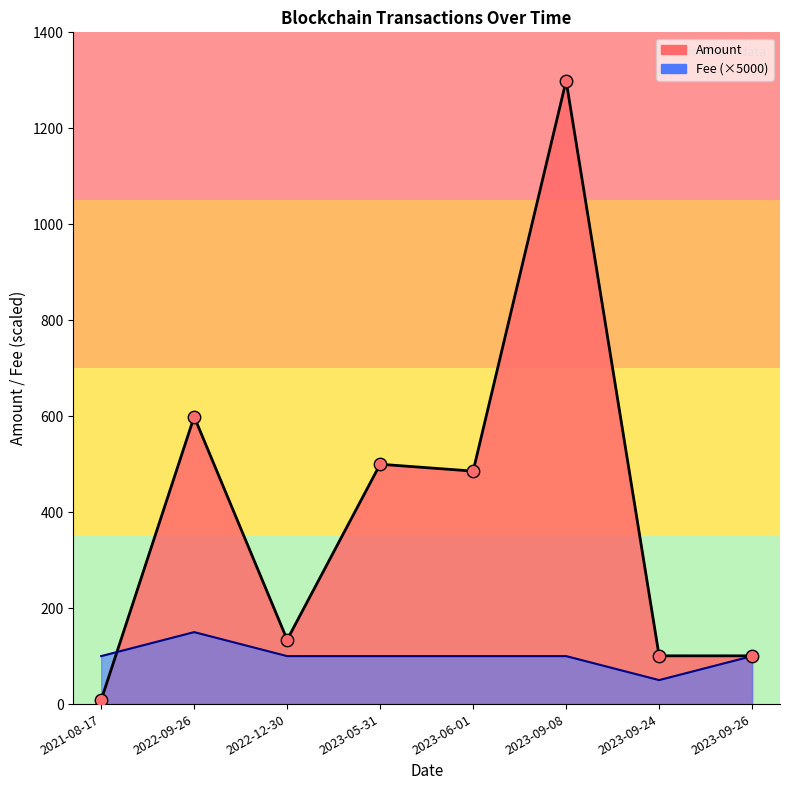

What are all the series names shown in the legend?

Amount, Fee